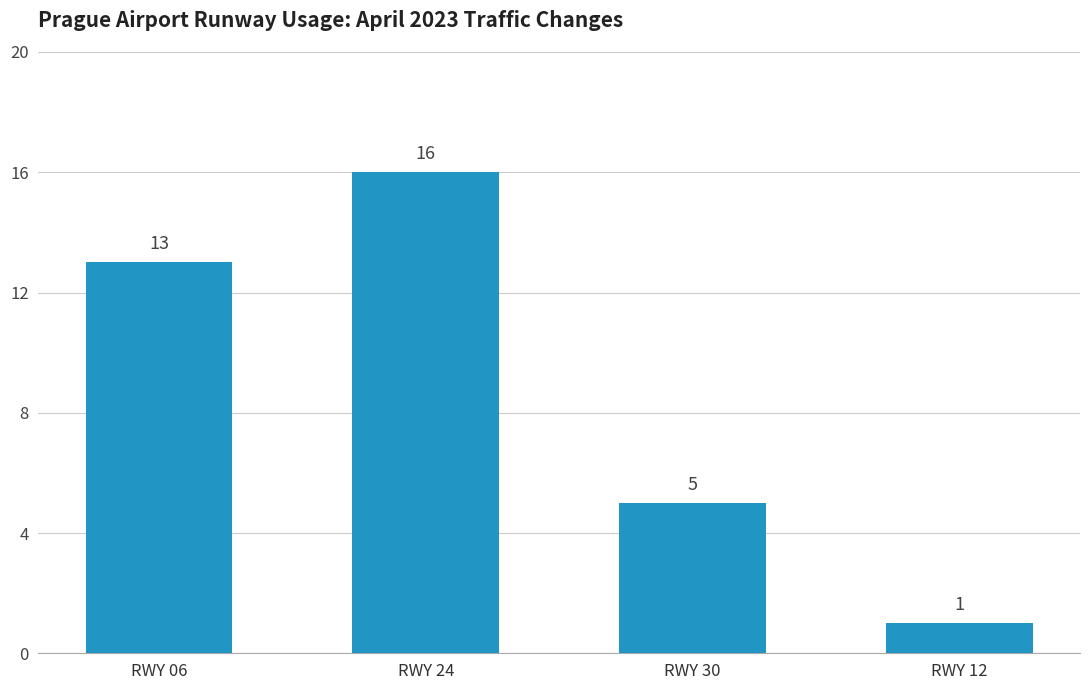

What is the ratio of the value at RWY 06 to the value at RWY 12?

13.0